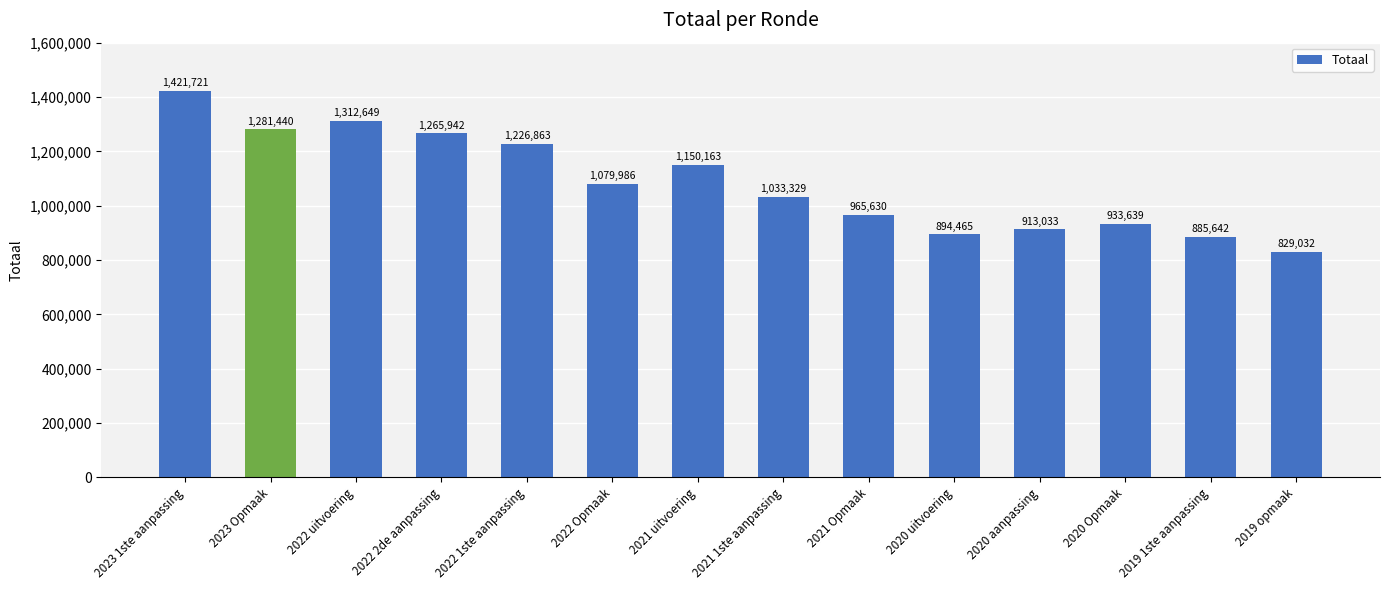

What is the change in value from 2022 2de aanpassing to 2019 1ste aanpassing?

-380300